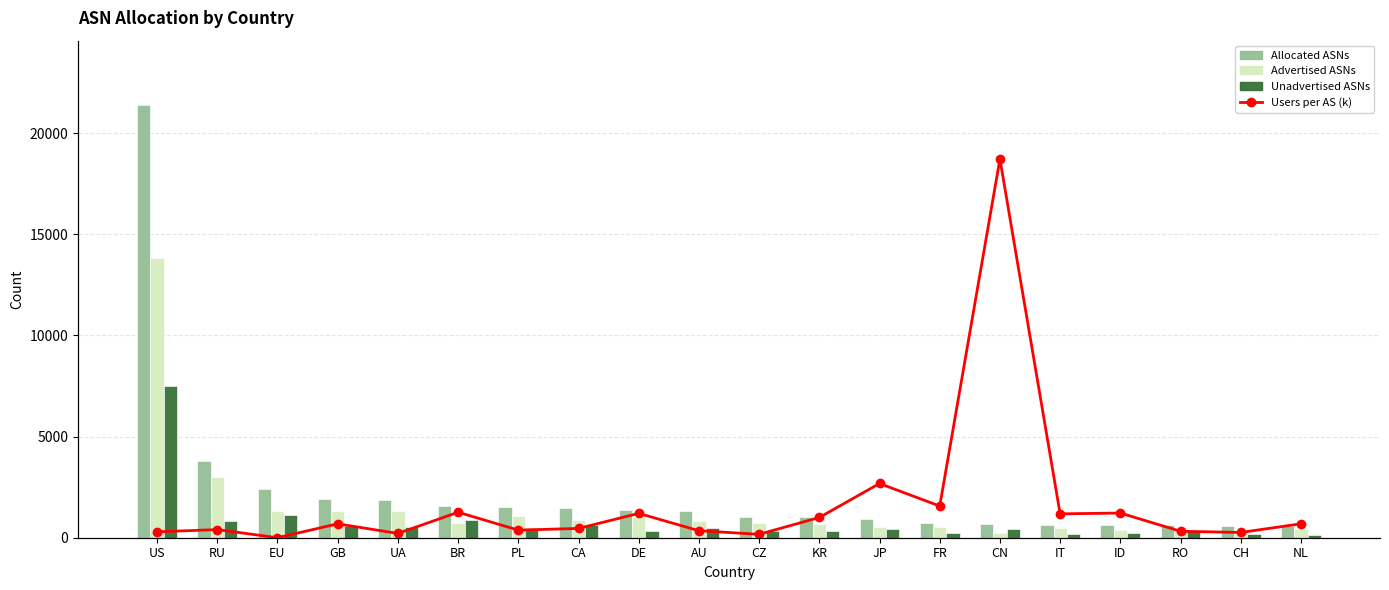

How many data points in Advertised ASNs are less than 707?

10